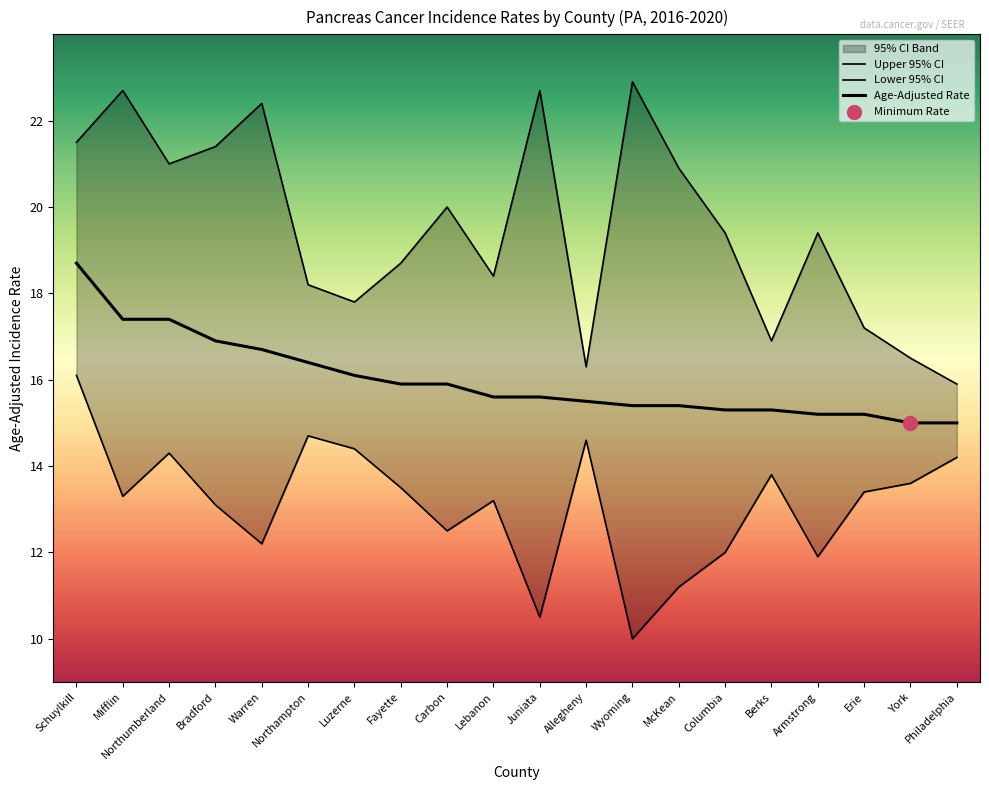

Which series contains the highest Y value?

Upper 95% CI